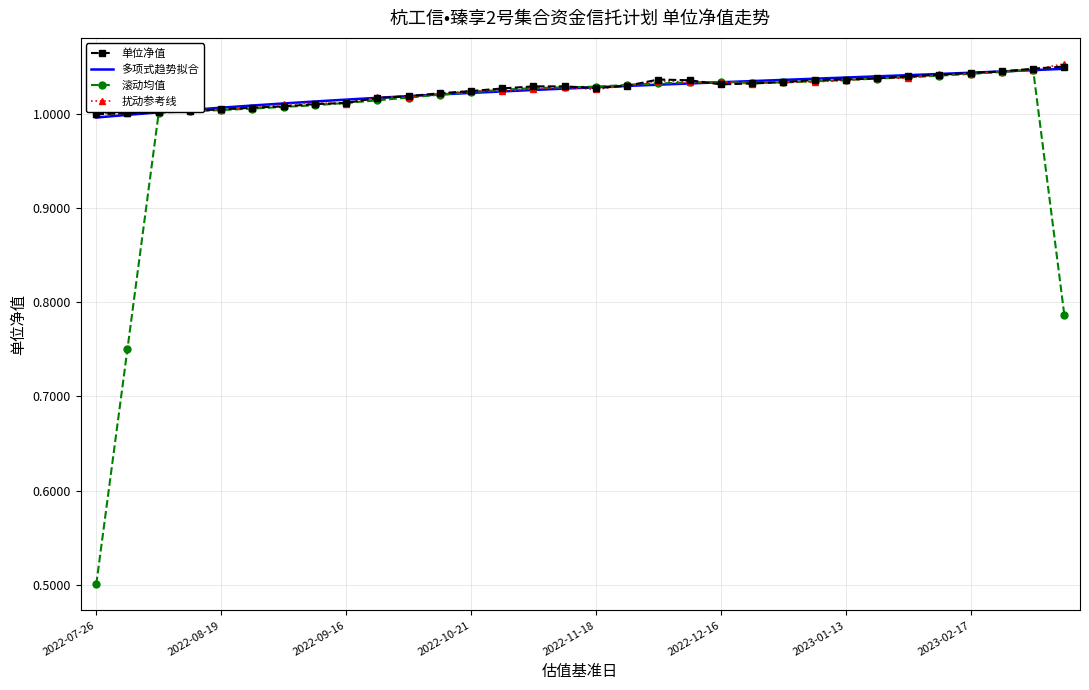

Which series has the widest spread of values?

滚动均值